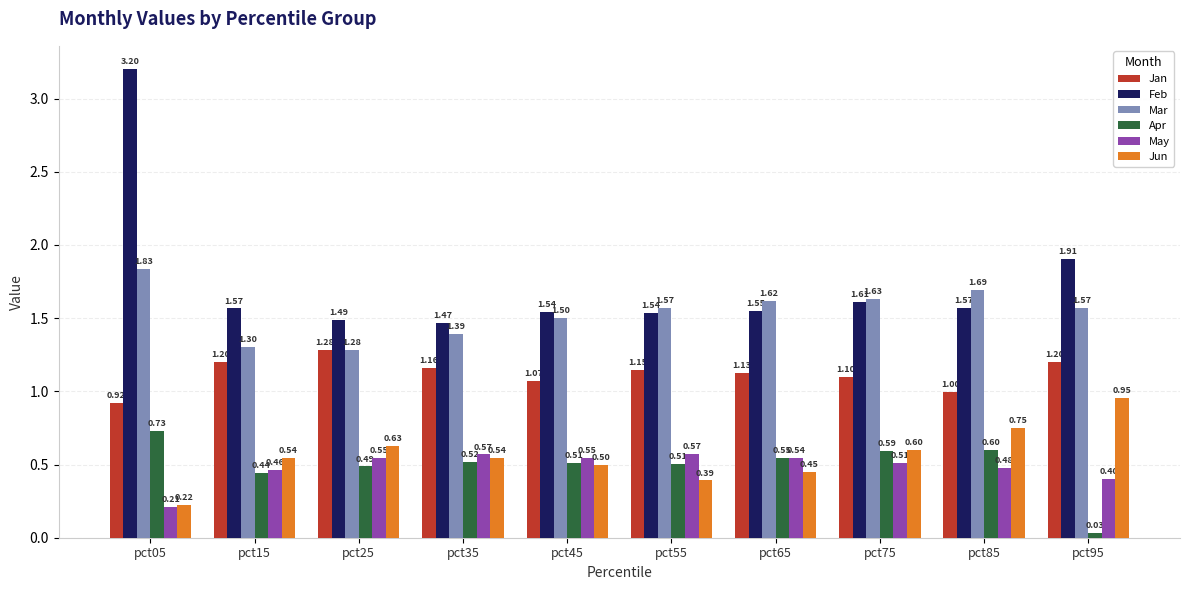

How many bars are there in each group?

6